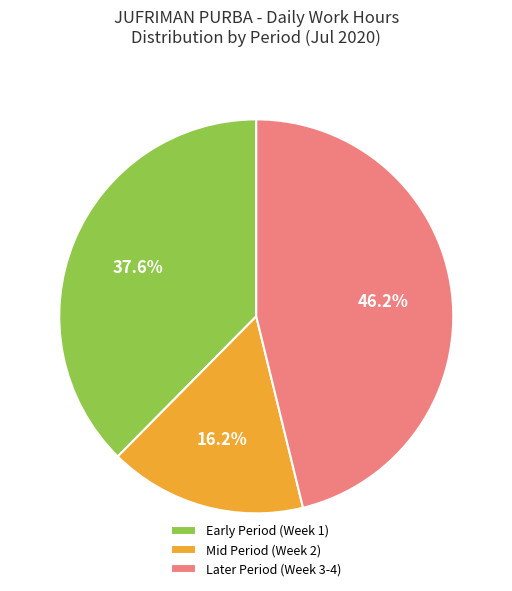

How many segments does this pie chart have?

3